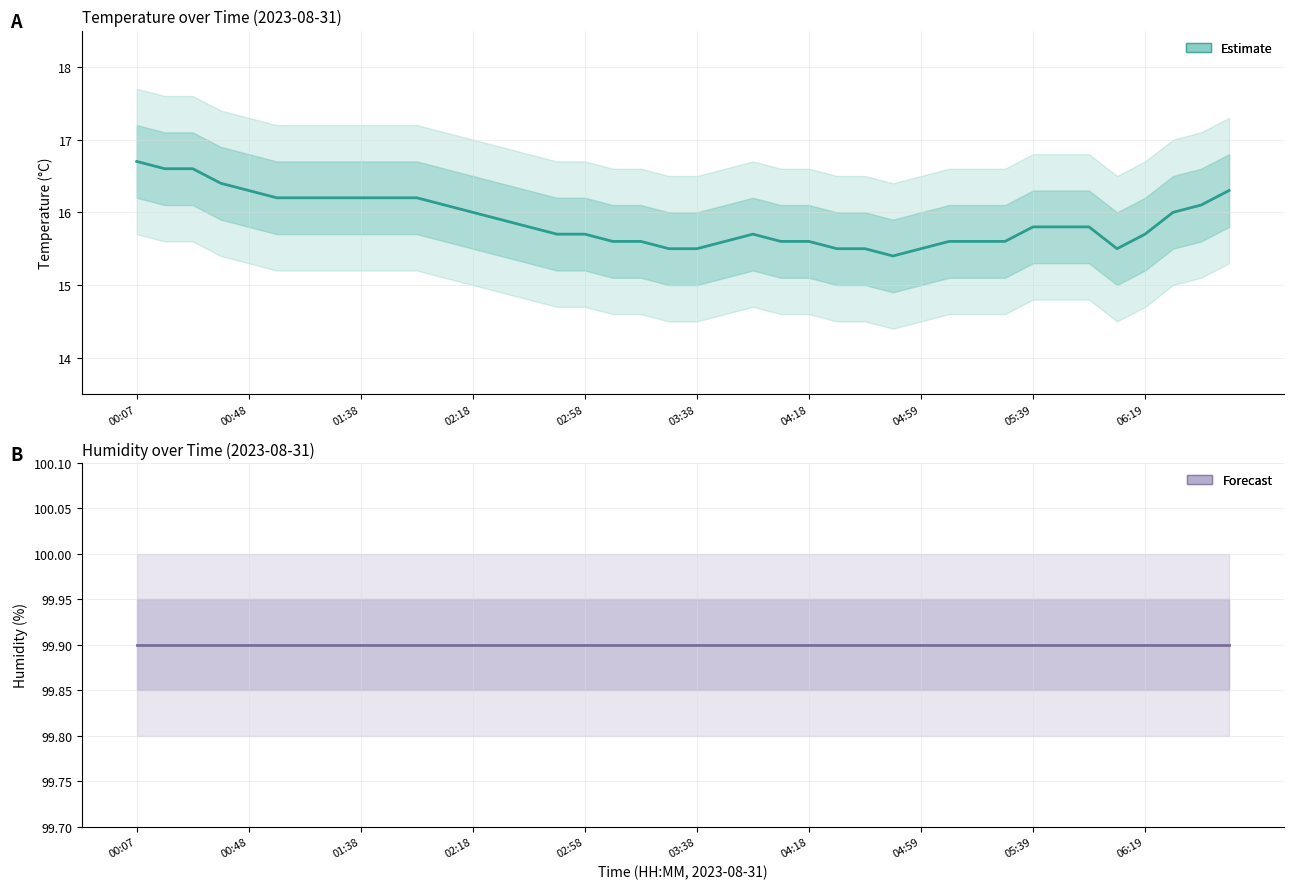

True or false: humidity and temperature cross at least once.

False